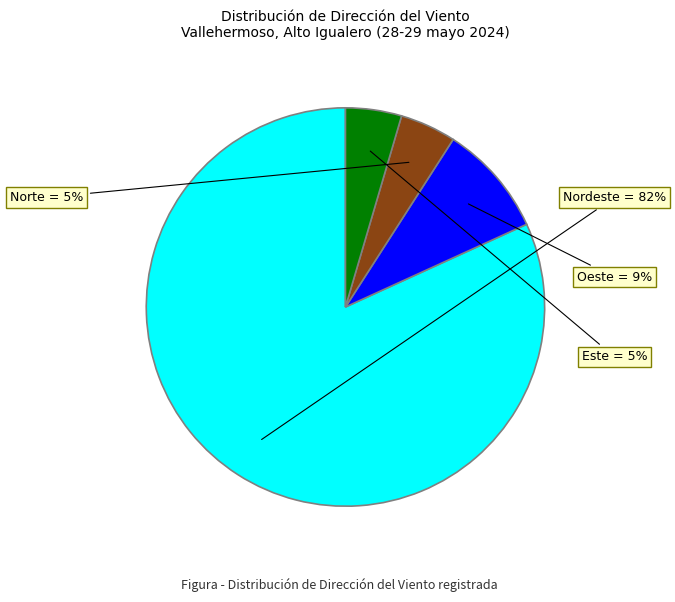

The Nordeste slice represents 82% of the pie. True or false?

True